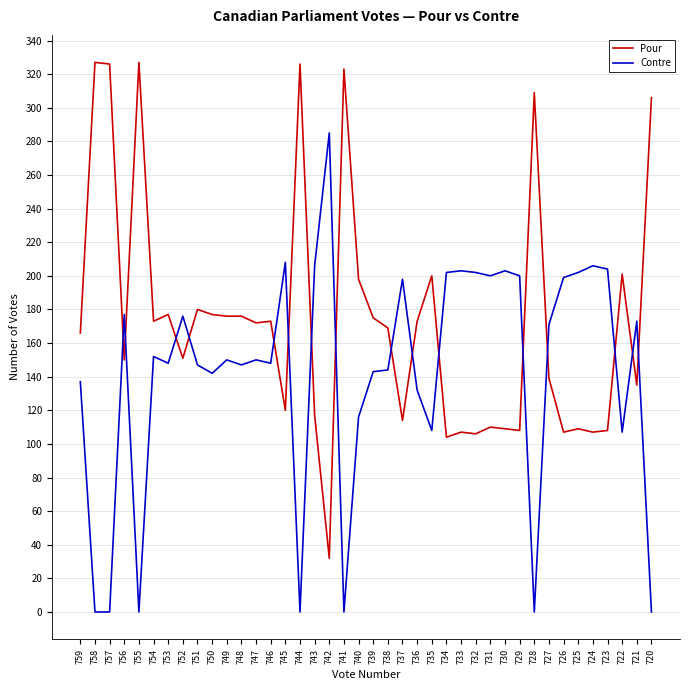

Which series has the largest range (max minus min)?

Pour